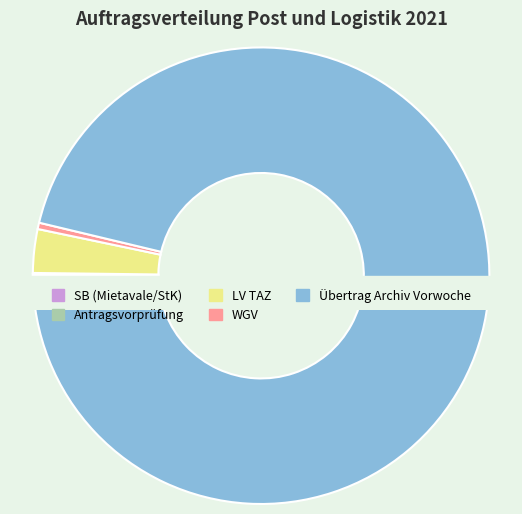

What is the change in value from Antragsvorprüfung to Übertrag Archiv Vorwoche?

+1495